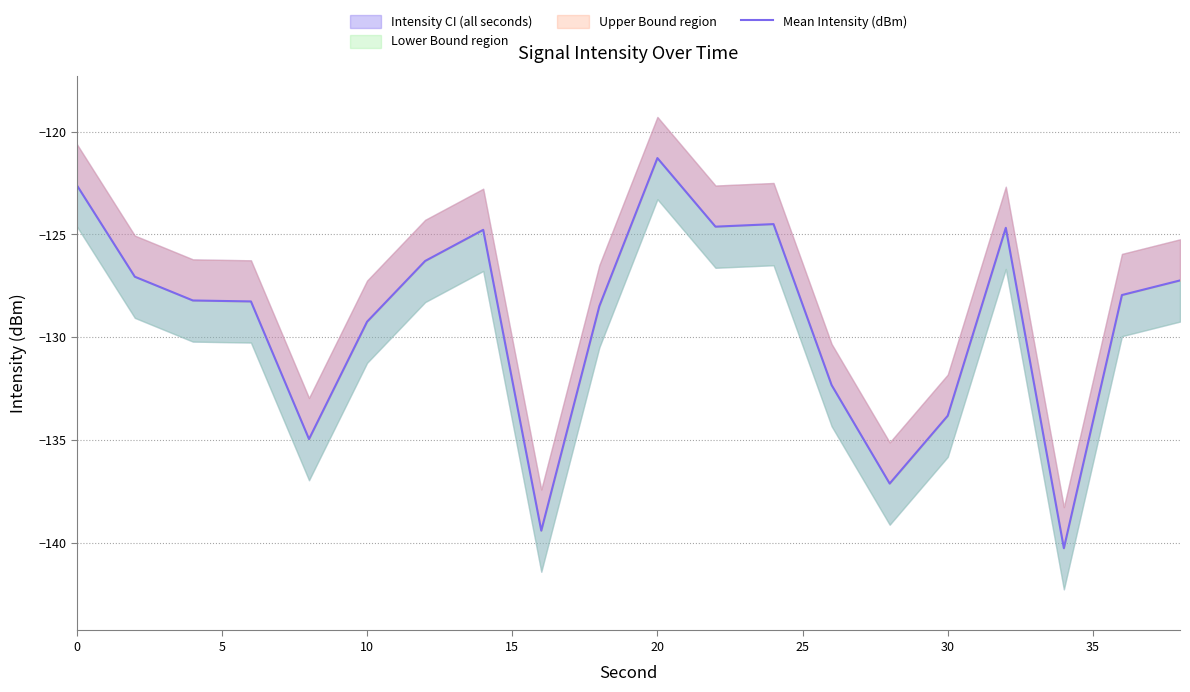

What is the smallest value displayed?

-140.3